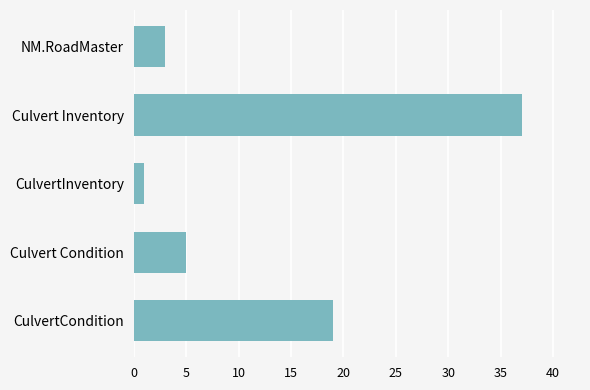

What is the label of the 5th bar from the top?

CulvertCondition